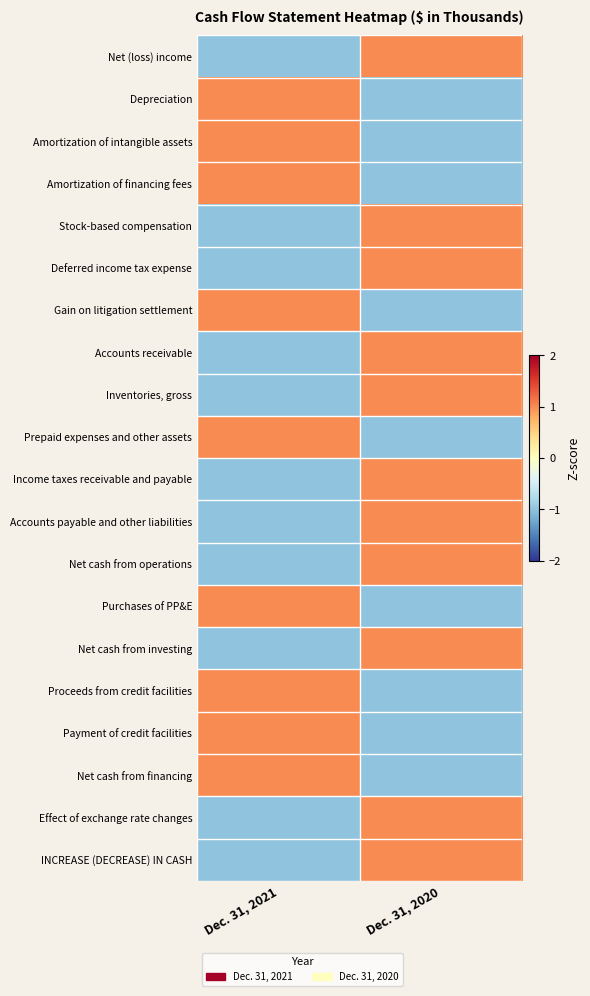

Reading left to right, extract all data points from this chart.

Net (loss) income: Dec. 31, 2021=-1	Dec. 31, 2020=1
Depreciation: Dec. 31, 2021=1	Dec. 31, 2020=-1
Amortization of intangible assets: Dec. 31, 2021=1	Dec. 31, 2020=-1
Amortization of financing fees: Dec. 31, 2021=1	Dec. 31, 2020=-1
Stock-based compensation: Dec. 31, 2021=-1	Dec. 31, 2020=1
Deferred income tax expense: Dec. 31, 2021=-1	Dec. 31, 2020=1
Gain on litigation settlement: Dec. 31, 2021=1	Dec. 31, 2020=-1
Accounts receivable: Dec. 31, 2021=-1	Dec. 31, 2020=1
Inventories, gross: Dec. 31, 2021=-1	Dec. 31, 2020=1
Prepaid expenses and other assets: Dec. 31, 2021=1	Dec. 31, 2020=-1
Income taxes receivable and payable: Dec. 31, 2021=-1	Dec. 31, 2020=1
Accounts payable and other liabilities: Dec. 31, 2021=-1	Dec. 31, 2020=1
Net cash from operations: Dec. 31, 2021=-1	Dec. 31, 2020=1
Purchases of PP&E: Dec. 31, 2021=1	Dec. 31, 2020=-1
Net cash from investing: Dec. 31, 2021=-1	Dec. 31, 2020=1
Proceeds from credit facilities: Dec. 31, 2021=1	Dec. 31, 2020=-1
Payment of credit facilities: Dec. 31, 2021=1	Dec. 31, 2020=-1
Net cash from financing: Dec. 31, 2021=1	Dec. 31, 2020=-1
Effect of exchange rate changes: Dec. 31, 2021=-1	Dec. 31, 2020=1
INCREASE (DECREASE) IN CASH: Dec. 31, 2021=-1	Dec. 31, 2020=1